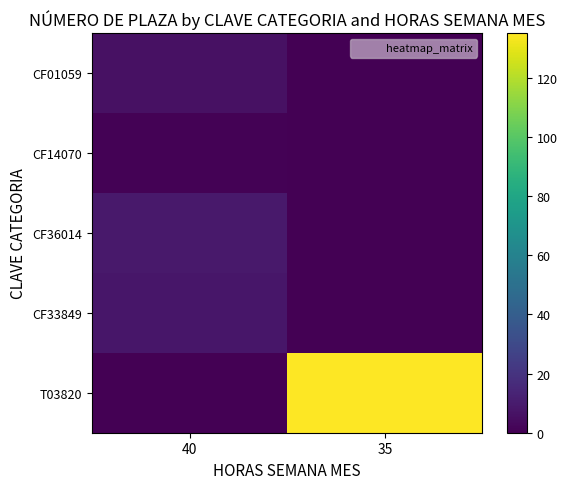

Rank the series at 35 from highest to lowest value.

T03820, CF01059, CF14070, CF36014, CF33849